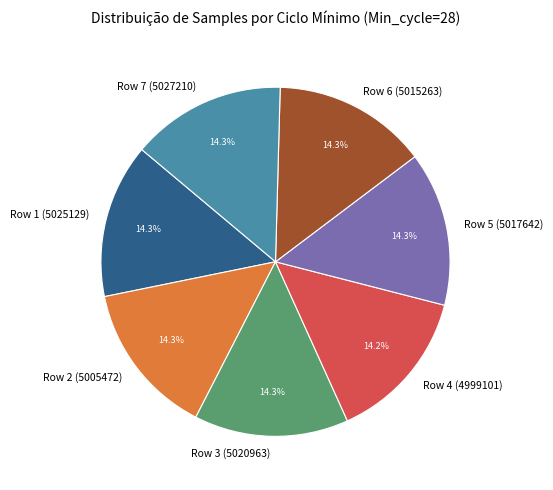

To the nearest percent, what is the average slice percentage?

14%